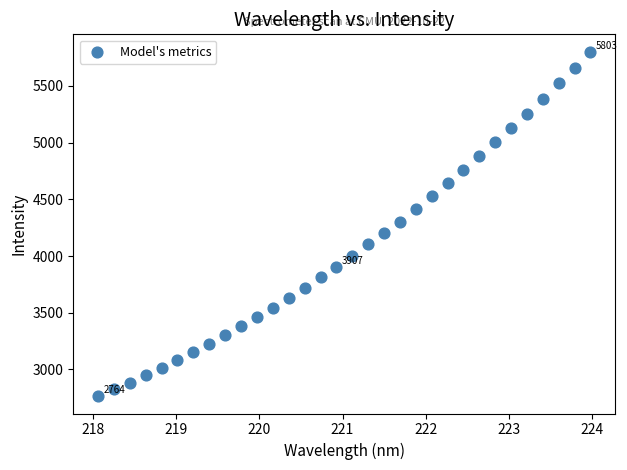

What is the range of X values (max minus min)?

5.9